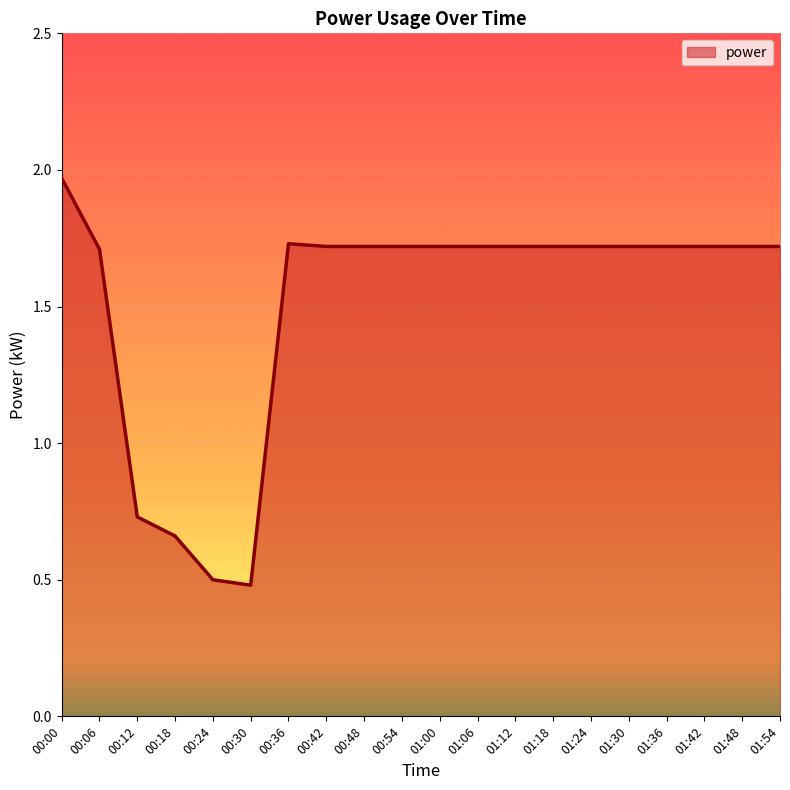

What is the difference between the second highest and second lowest values?

1.2